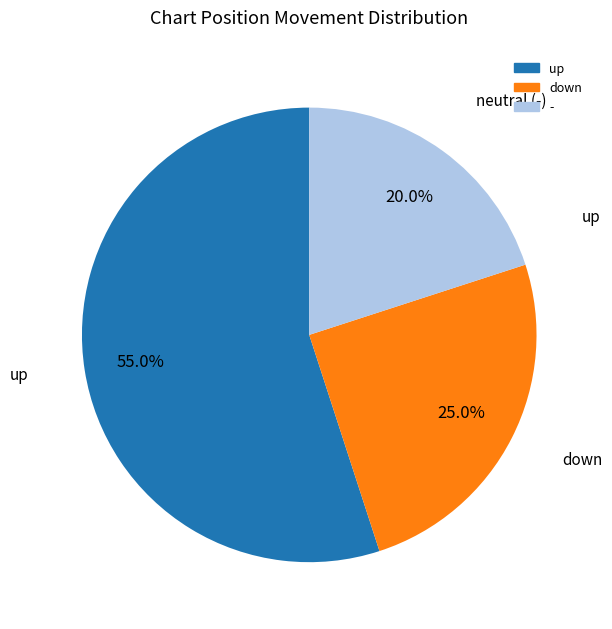

Between down and -, which is larger?

down